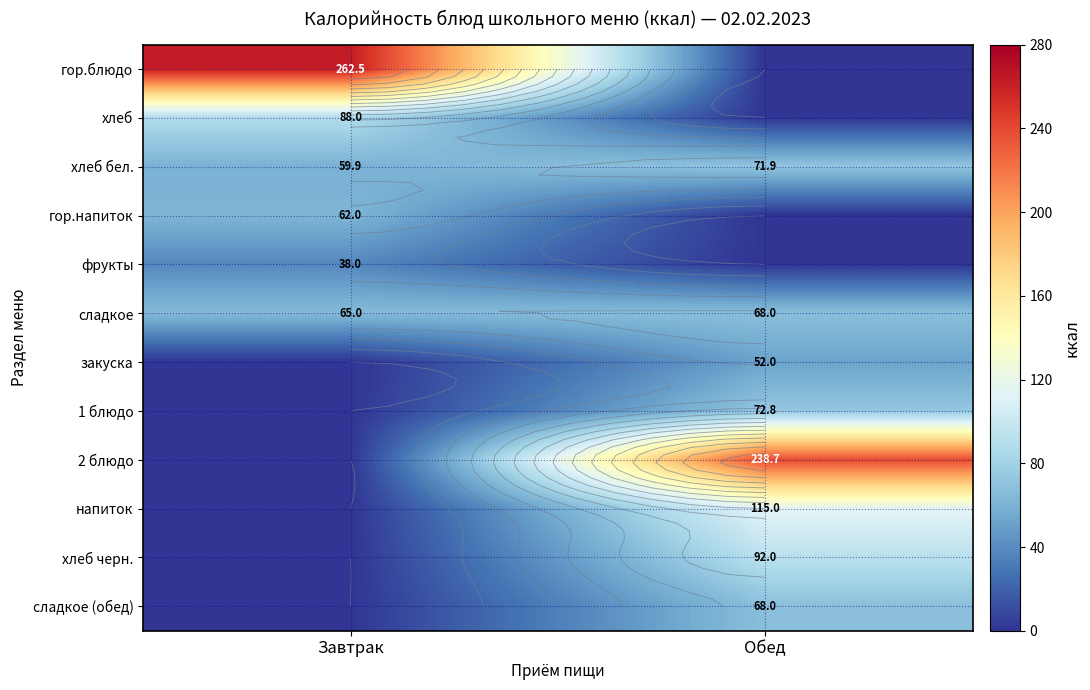

How many data points in хлеб бел. are less than 71?

1